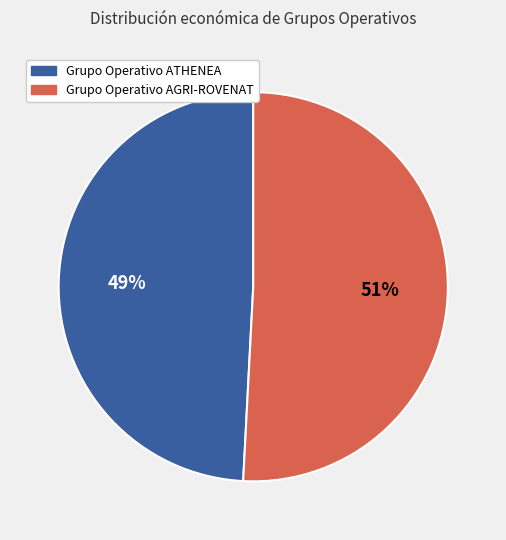

Which category has the biggest portion of the pie?

Grupo Operativo AGRI-ROVENAT